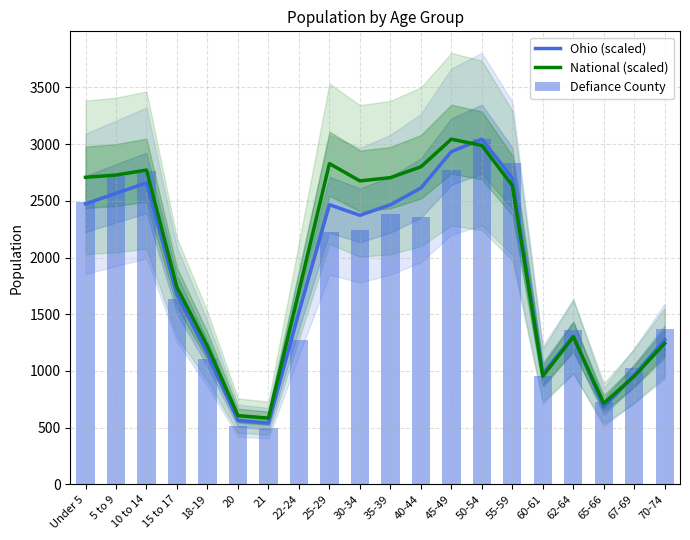

What is the minimum value for National (scaled)?

583.7